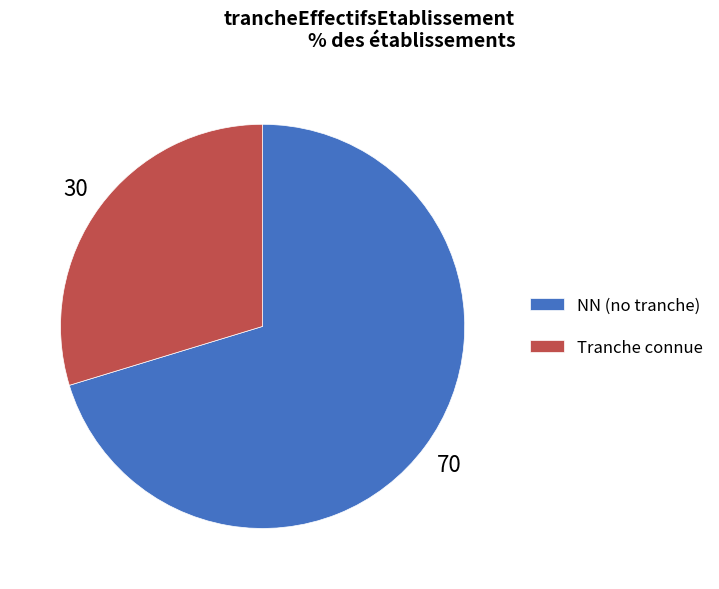

Rank the categories by value from lowest to highest.

Tranche connue, NN (no tranche)